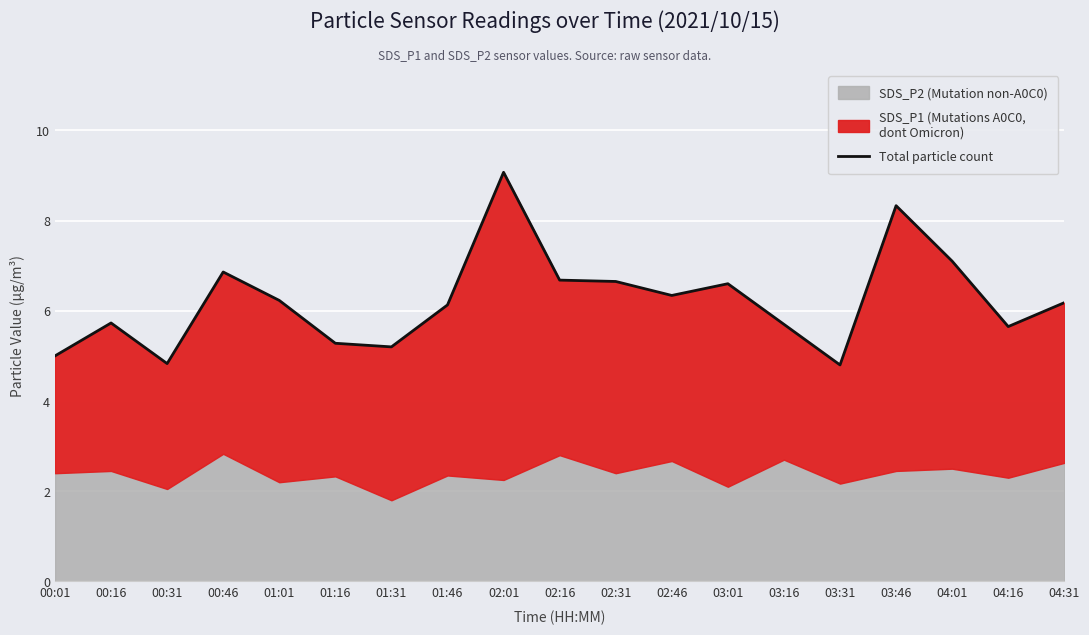

What is the value of the 4th point from the left?

6.9